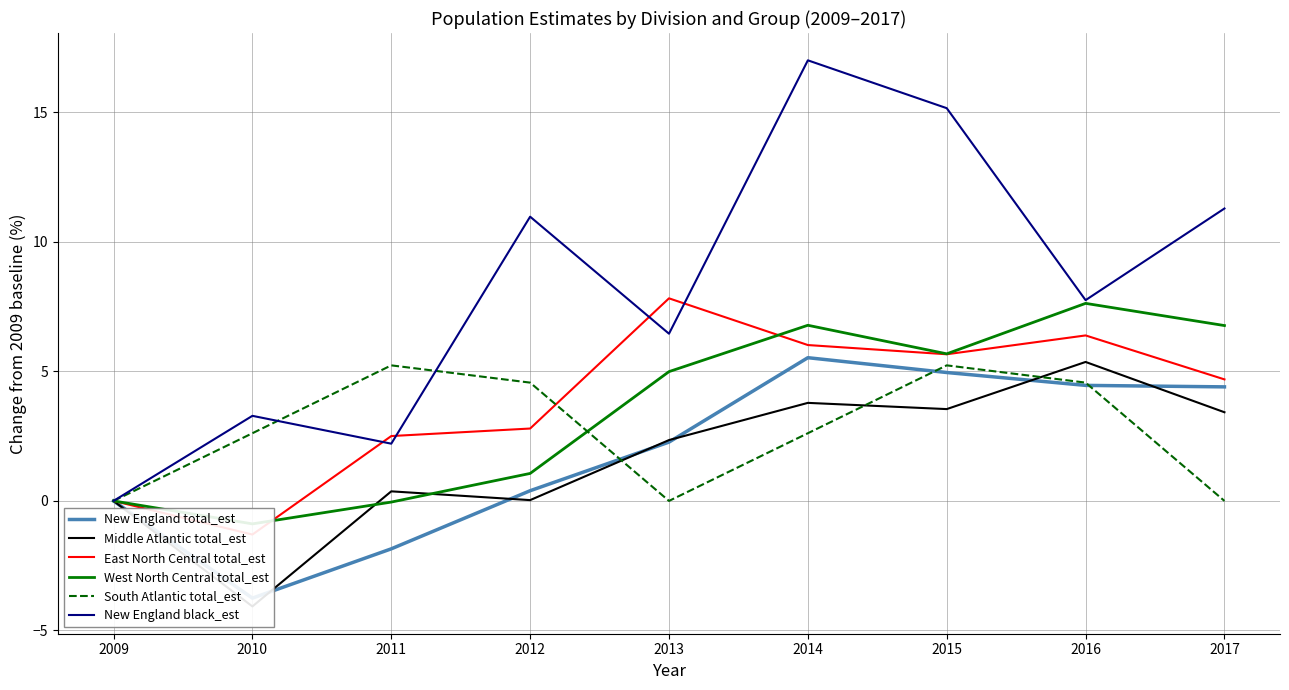

Between 2014 and 2013, which is larger?

2014